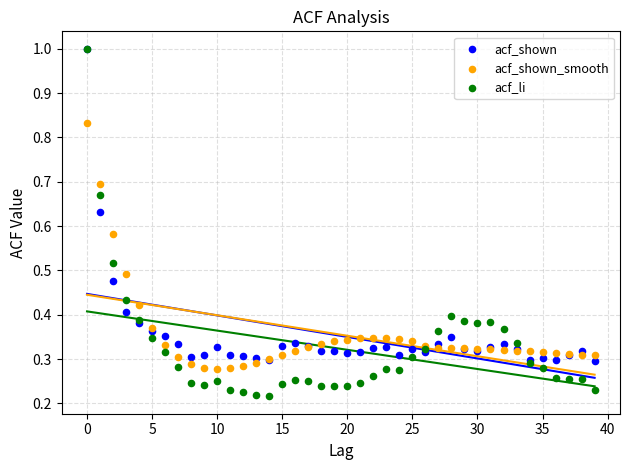

Which series reaches the minimum Y coordinate?

acf_li